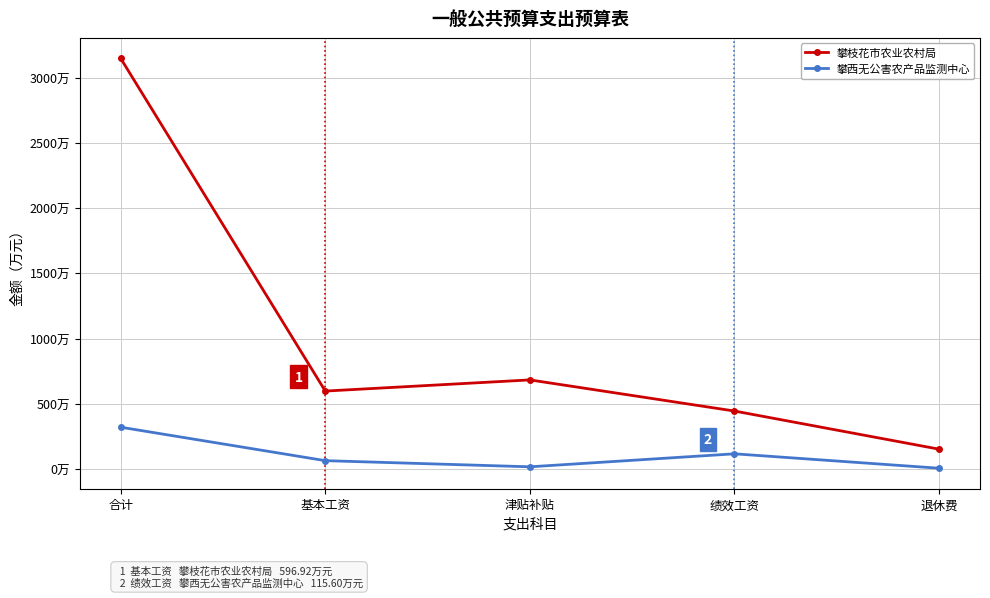

What is the label of the 2nd point from the right?

绩效工资